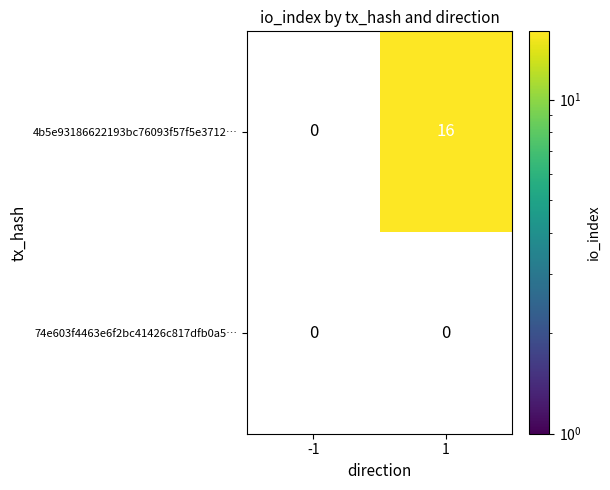

Between -1 and 1, which series saw the biggest shift?

4b5e93186622193bc76093f57f5e3712…